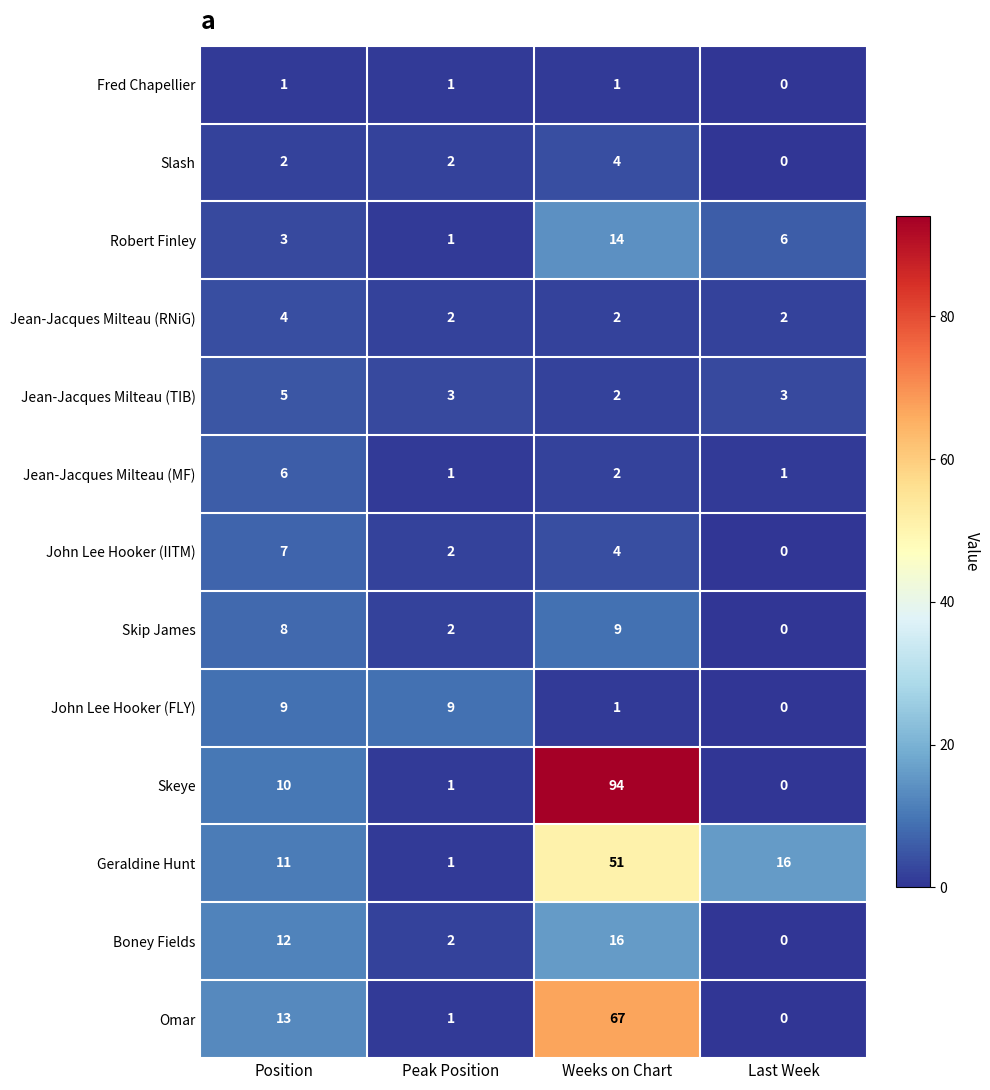

At how many categories does at least one series exceed 68?

1